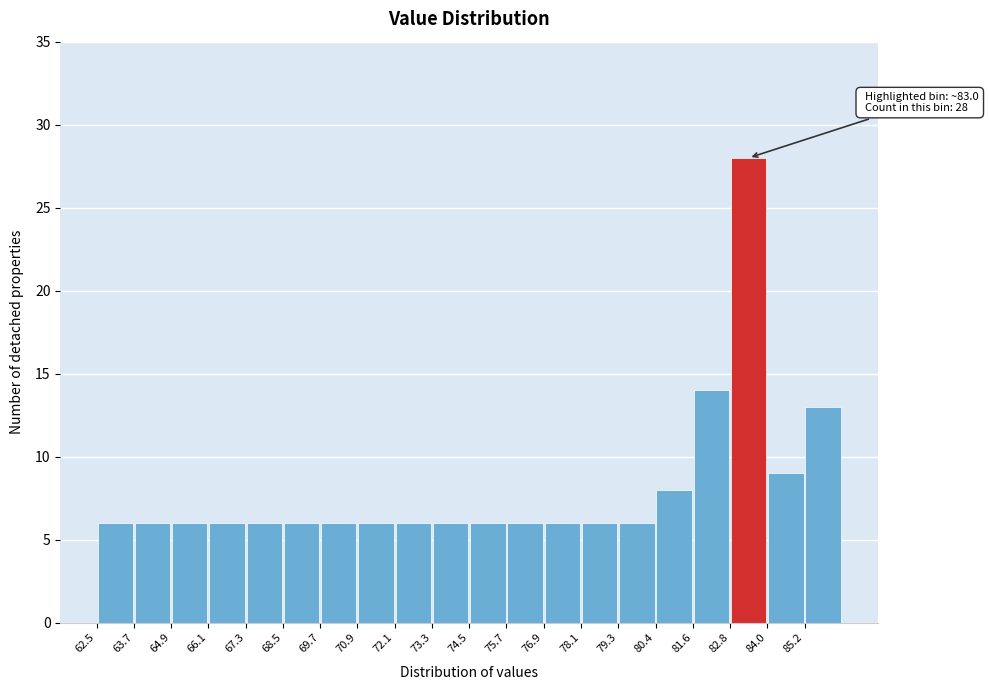

Which range on the x-axis has the tallest bar?

82.8 to 84.0